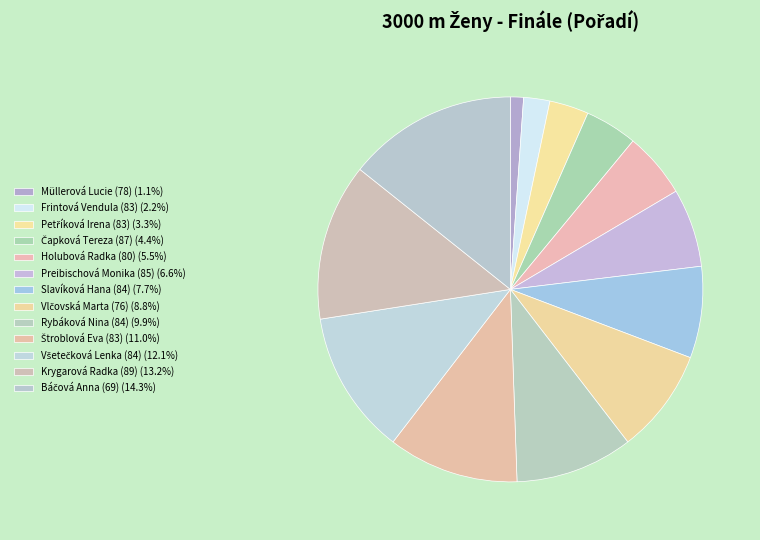

How many slices are in this pie chart?

13